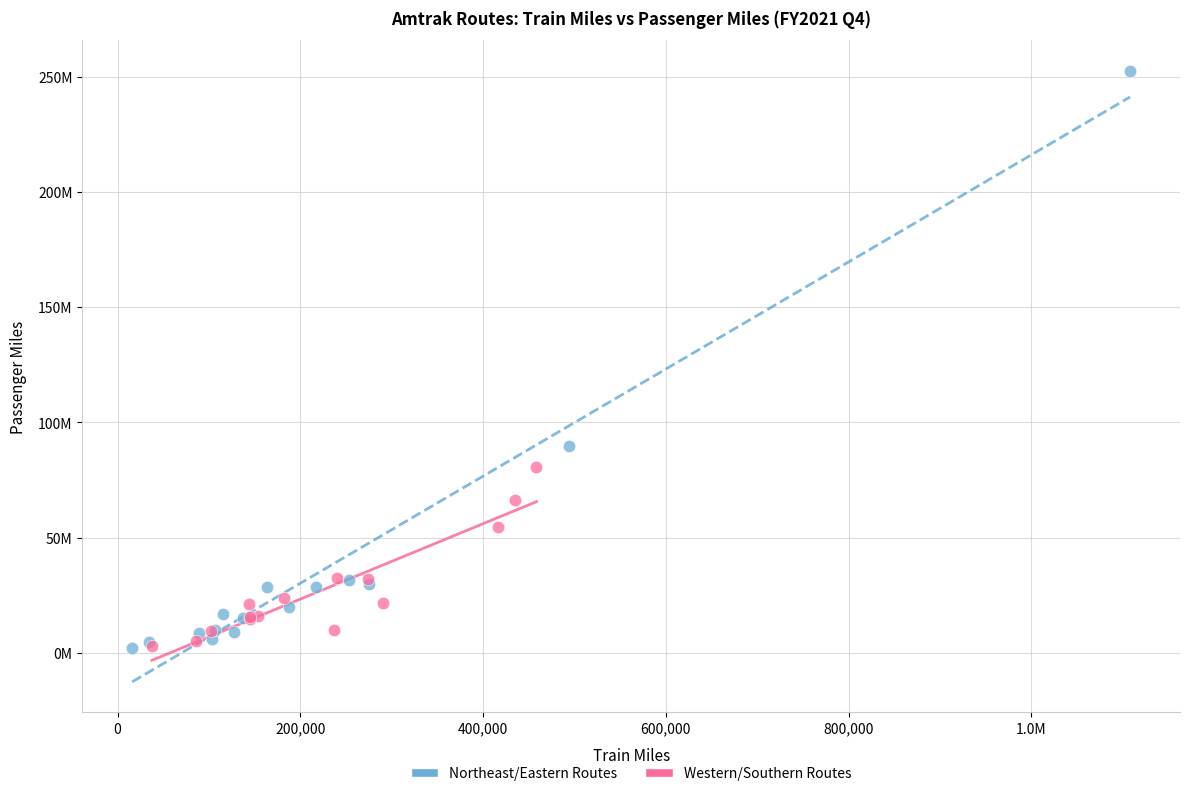

Which series has the largest Y range (max minus min)?

Northeast/Eastern Routes